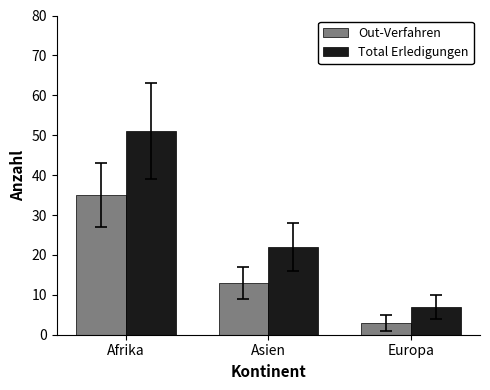

At which label does Total Erledigungen first exceed 22?

Afrika